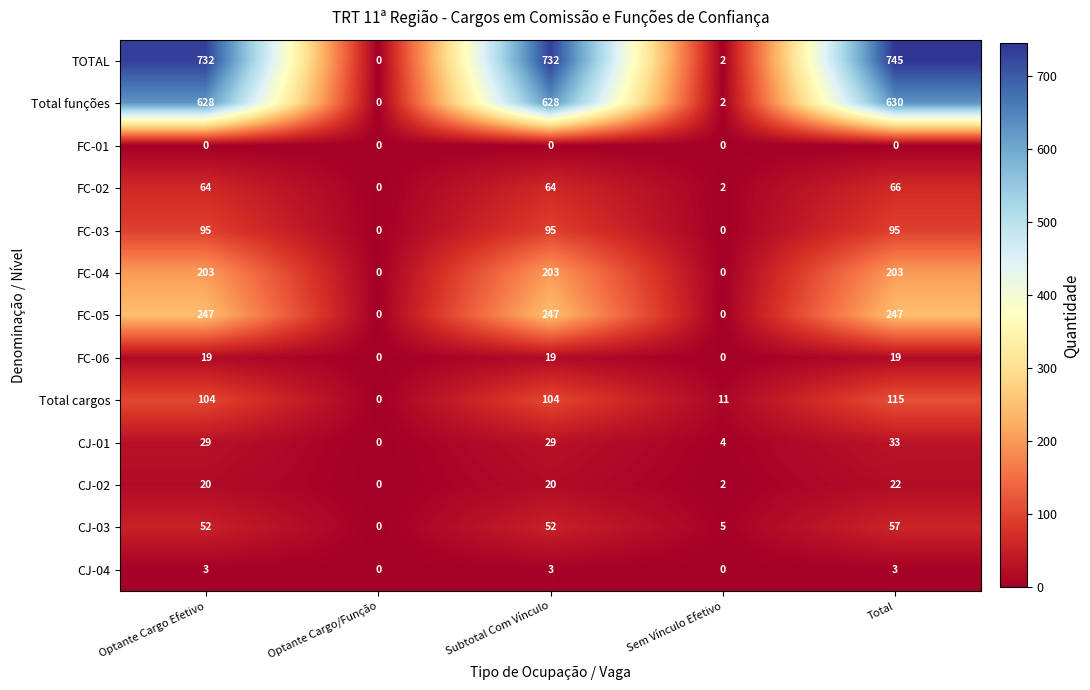

The value of FC-03 at Optante Cargo Efetivo is 58. True or false?

False